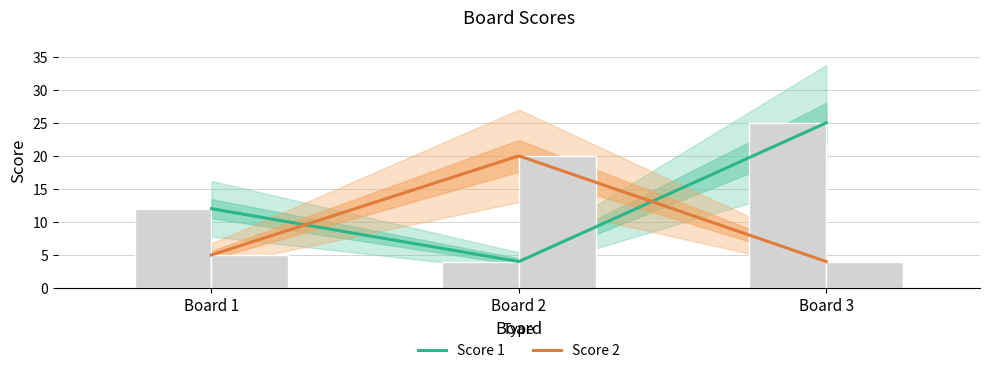

Rank the series by their maximum value, from lowest to highest.

Score 2, Score 1